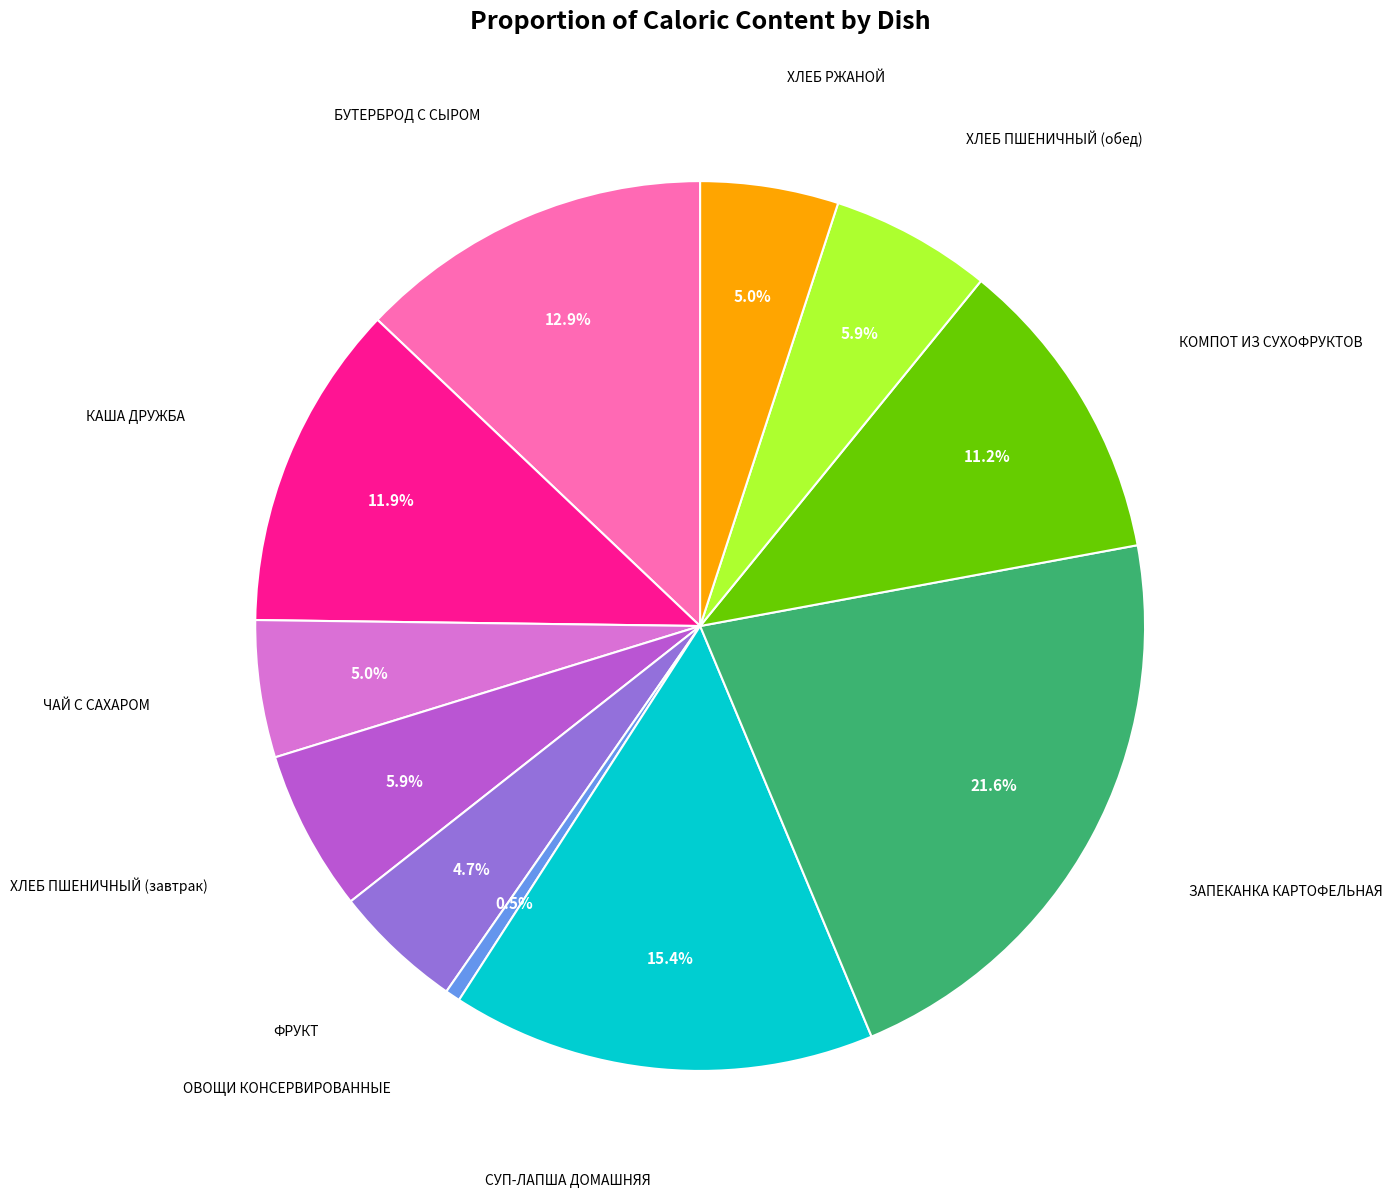

Does any single category account for the majority?

No